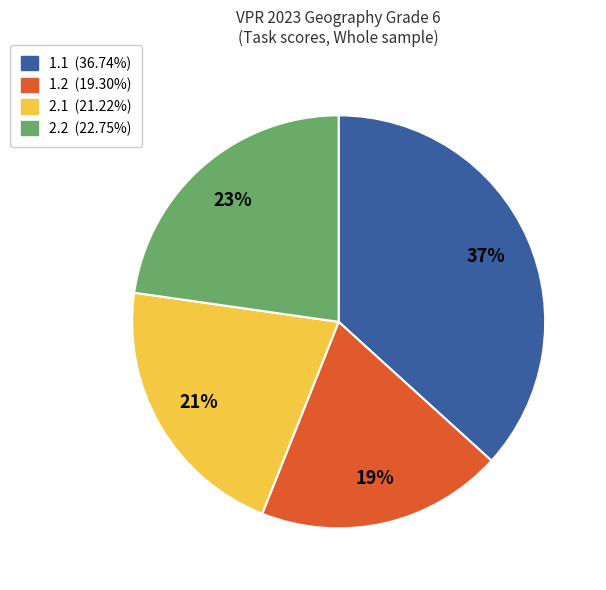

Is there a majority slice in this chart?

No